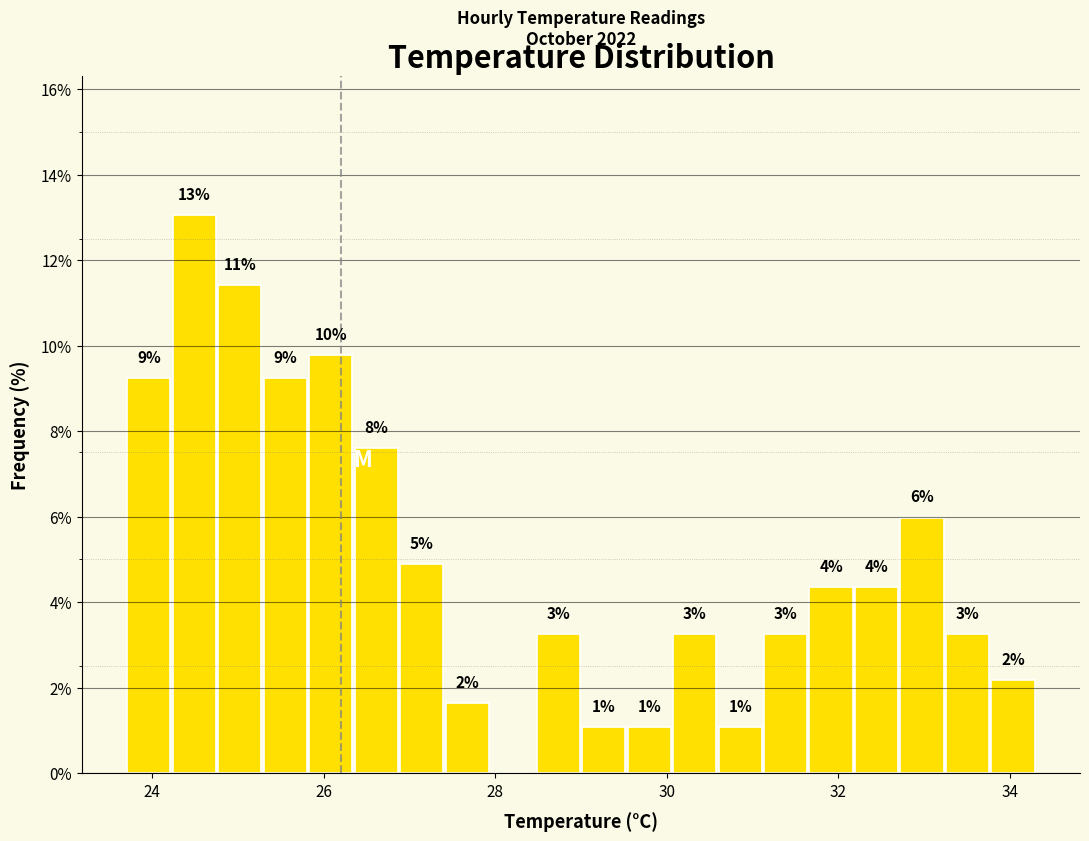

Around what value on the x-axis is the tallest bar? Give the approximate position of its centre, as read against the axis.

24.4